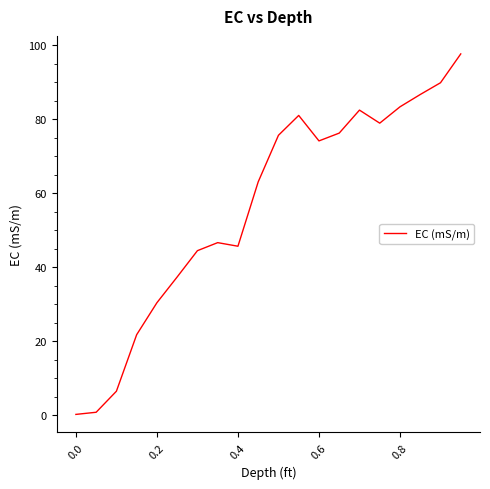

What is the difference between the maximum and minimum values?

97.5